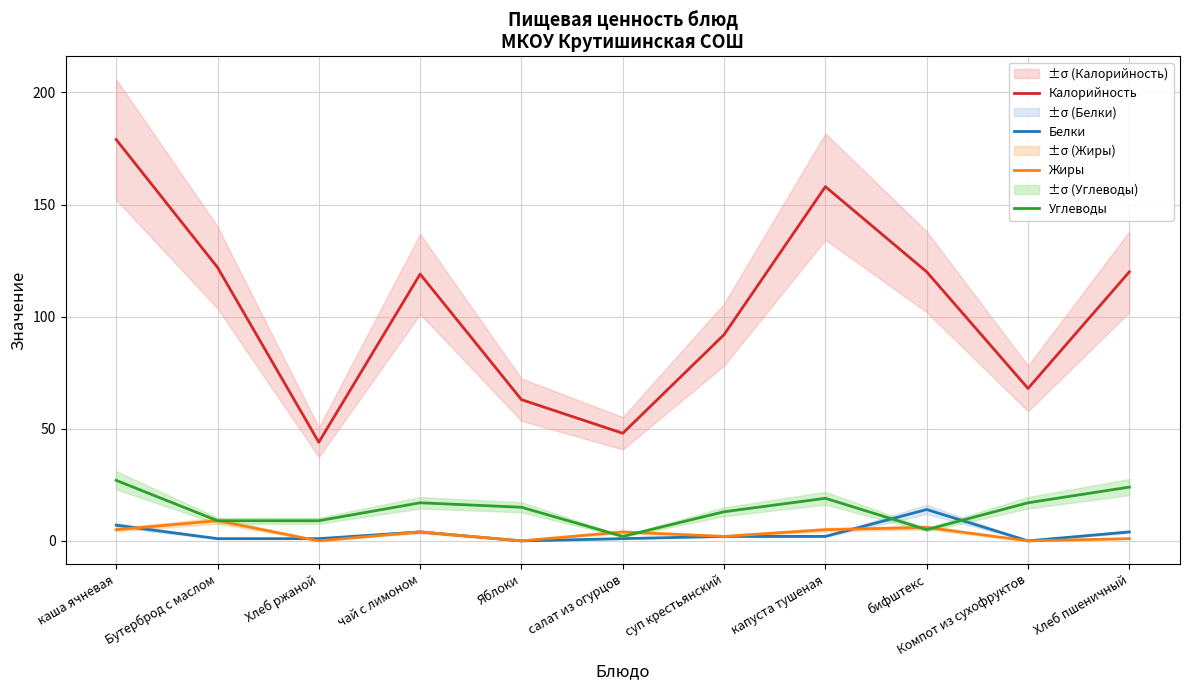

Reading right to left, what are all the values shown in this chart?

Калорийность: Хлеб пшеничный=120	Компот из сухофруктов=68	бифштекс=120	капуста тушеная=158	суп крестьянский=92	салат из огурцов=48	Яблоки=63	чай с лимоном=119	Хлеб ржаной=44	Бутерброд с маслом=122	каша ячневая=179
Белки: Хлеб пшеничный=4	Компот из сухофруктов=0	бифштекс=14	капуста тушеная=2	суп крестьянский=2	салат из огурцов=1	Яблоки=0	чай с лимоном=4	Хлеб ржаной=1	Бутерброд с маслом=1	каша ячневая=7
Жиры: Хлеб пшеничный=1	Компот из сухофруктов=0	бифштекс=6	капуста тушеная=5	суп крестьянский=2	салат из огурцов=4	Яблоки=0	чай с лимоном=4	Хлеб ржаной=0	Бутерброд с маслом=9	каша ячневая=5
Углеводы: Хлеб пшеничный=24	Компот из сухофруктов=17	бифштекс=5	капуста тушеная=19	суп крестьянский=13	салат из огурцов=2	Яблоки=15	чай с лимоном=17	Хлеб ржаной=9	Бутерброд с маслом=9	каша ячневая=27